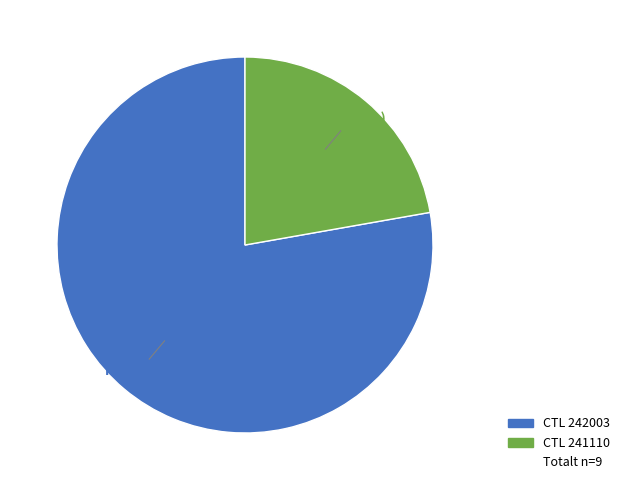

To the nearest percent, what is the difference between the largest and smallest slice percentages?

56%